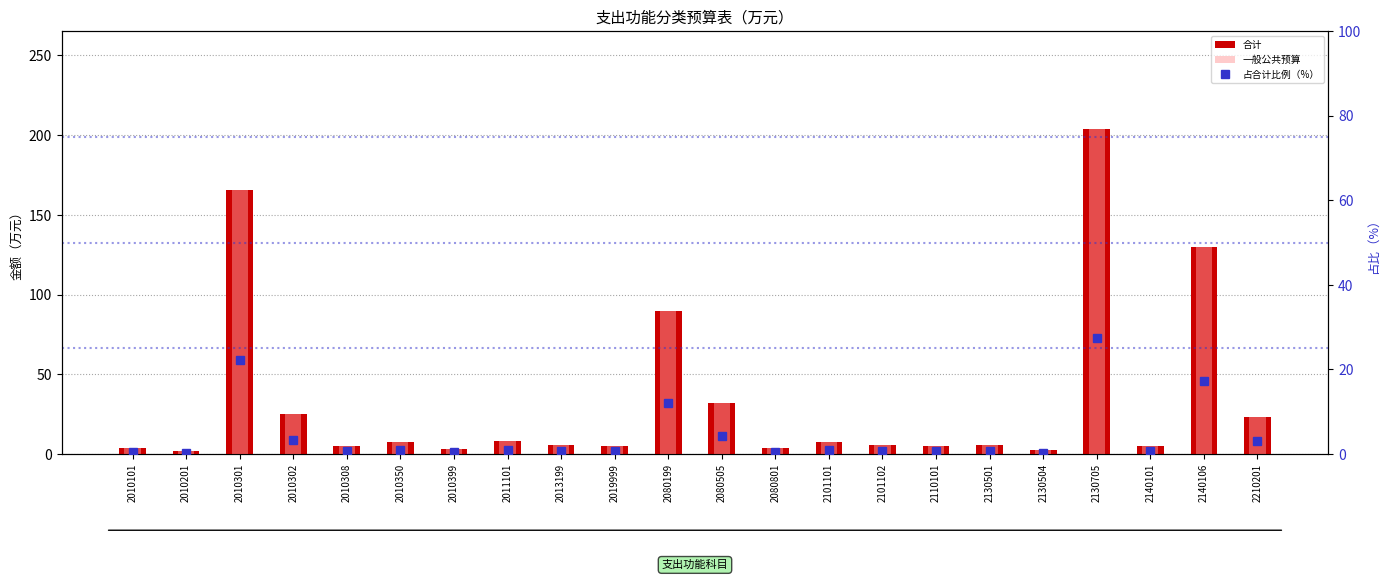

Is the value of 一般公共预算 at 2110101 greater than the value of 占合计比例（%） at 2010399?

Yes